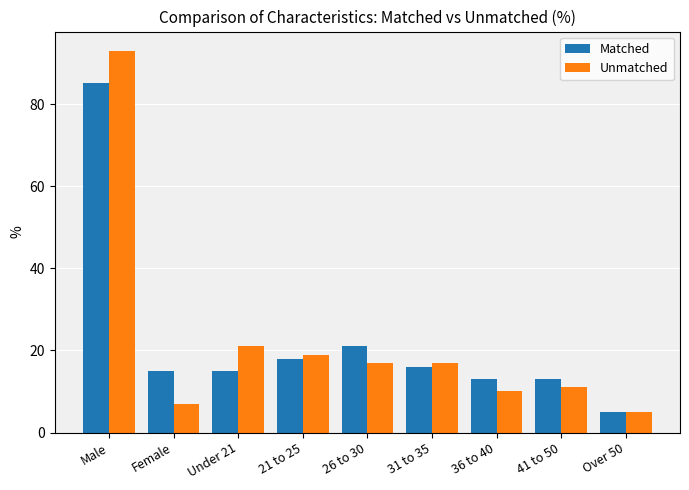

What are all the series names shown in the legend?

Matched, Unmatched